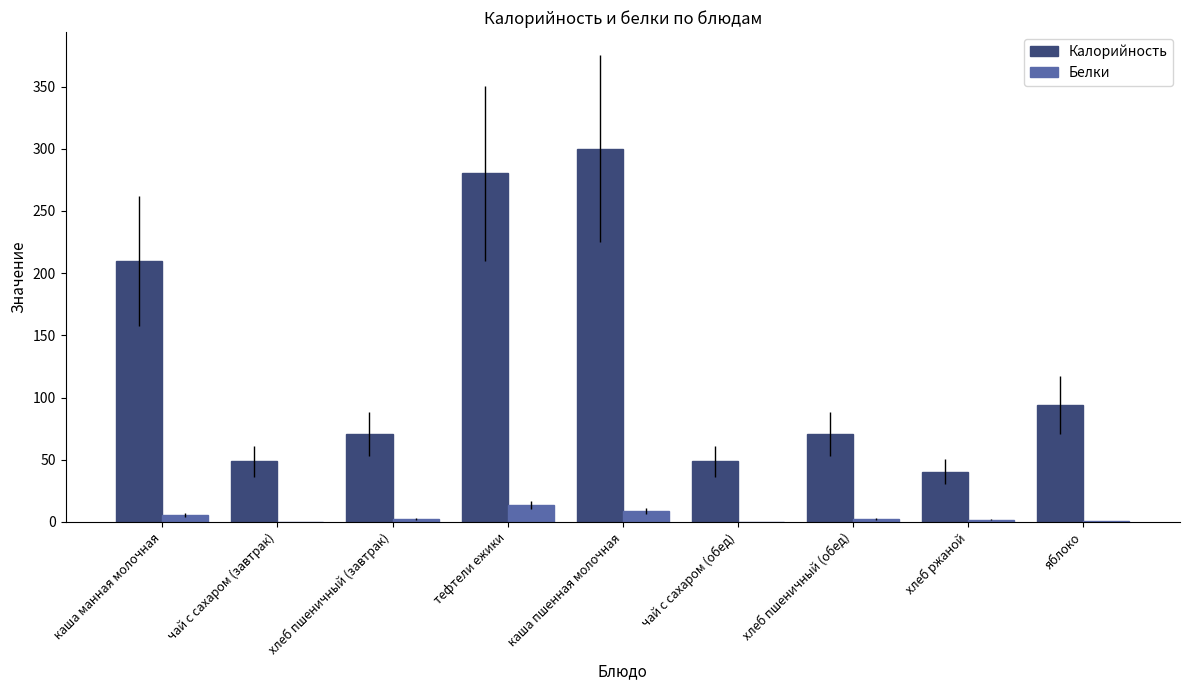

Which series has the widest spread of values?

Калорийность